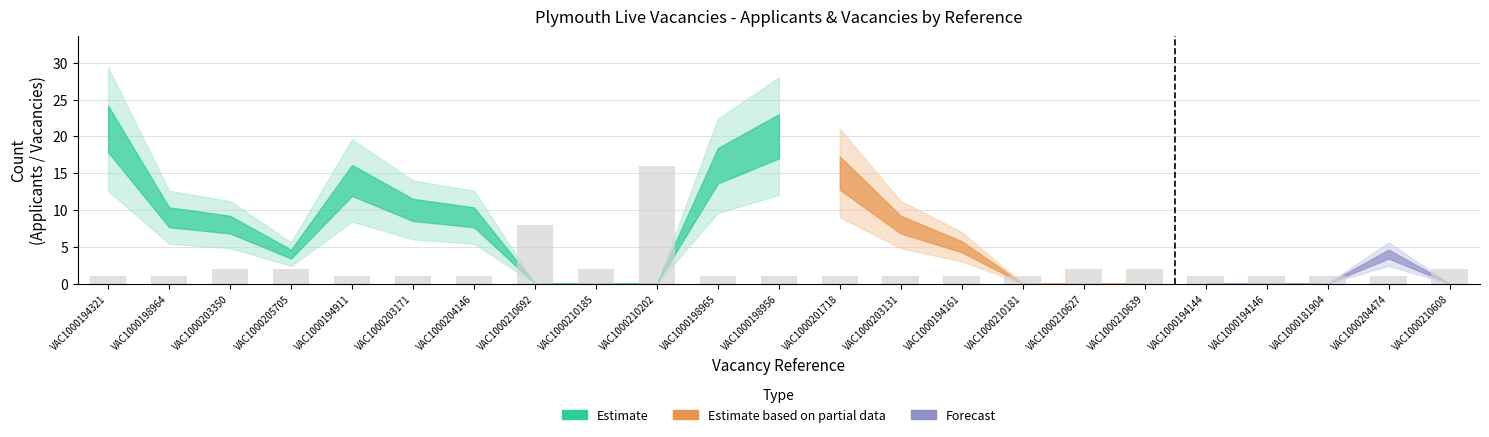

The chart shows a value of 2 at VAC1000210639. True or false?

True